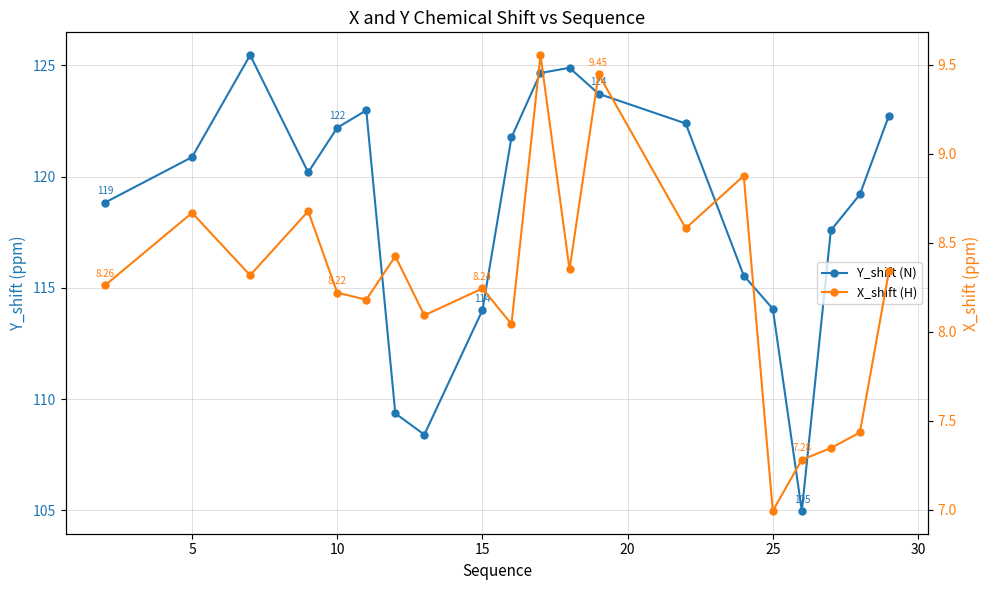

Reading left to right, extract all data points from this chart.

Y_shift (N): 118.8	120.9	125.5	120.2	122.2	123.0	109.4	108.4	114.0	121.8	124.7	124.9	123.7	122.4	115.6	114.1	105.0	117.6	119.2	122.7
X_shift (H): 8.3	8.7	8.3	8.7	8.2	8.2	8.4	8.1	8.2	8.0	9.6	8.4	9.4	8.6	8.9	7.0	7.3	7.3	7.4	8.3